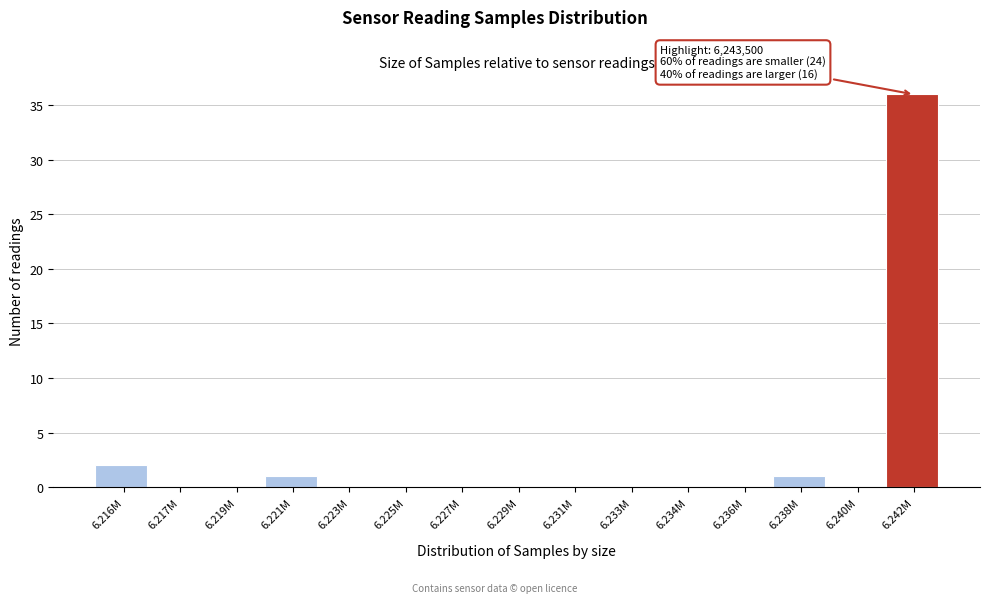

Reading right to left, what are all the values shown in this chart?

6.242M=36	6.240M=0	6.238M=1	6.236M=0	6.234M=0	6.233M=0	6.231M=0	6.229M=0	6.227M=0	6.225M=0	6.223M=0	6.221M=1	6.219M=0	6.217M=0	6.216M=2